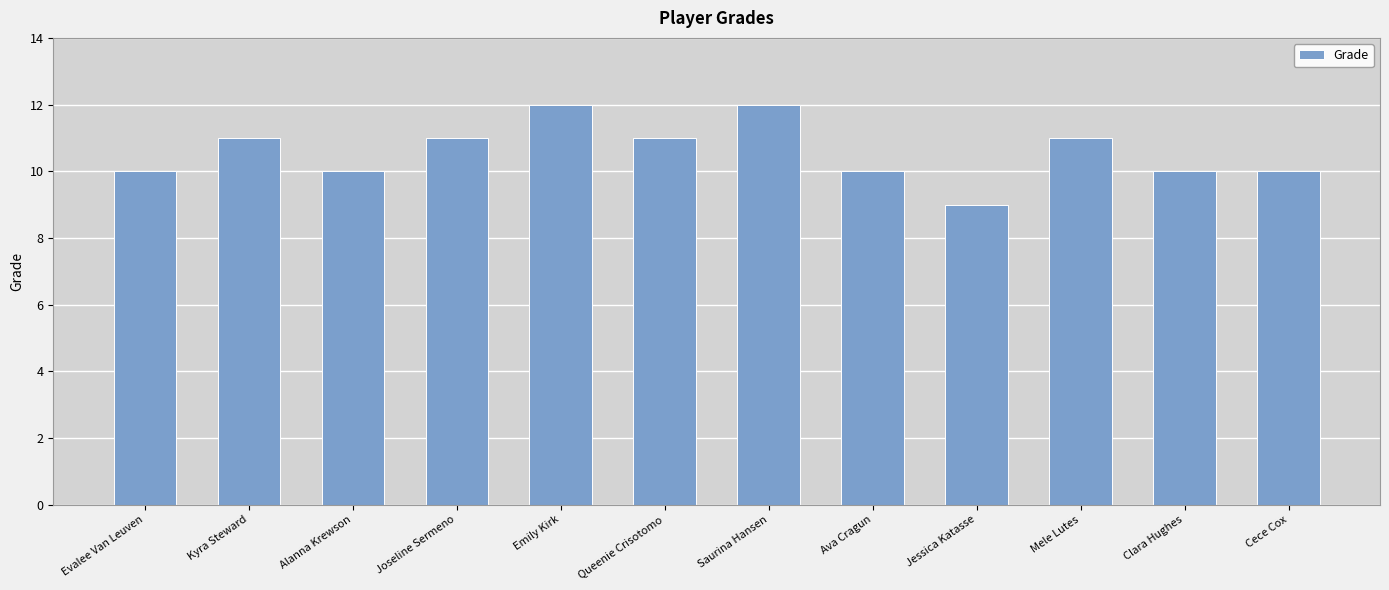

What is the difference between the second highest and minimum values?

3